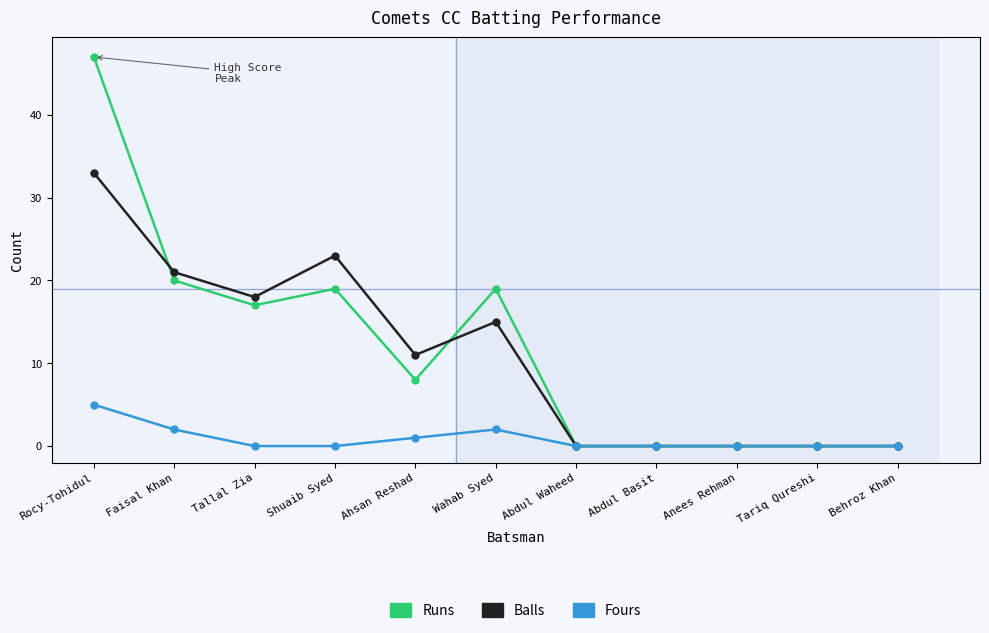

Is the value of Balls at Wahab Syed greater than the value of Runs at Shuaib Syed?

No